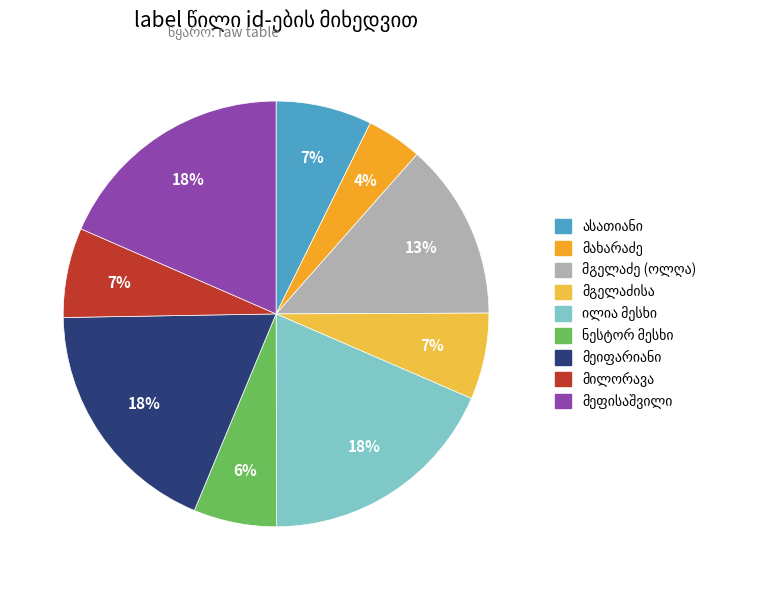

What is the change in value from ნინო მგელაძისა to პავლე მეფისაშვილი?

+15148